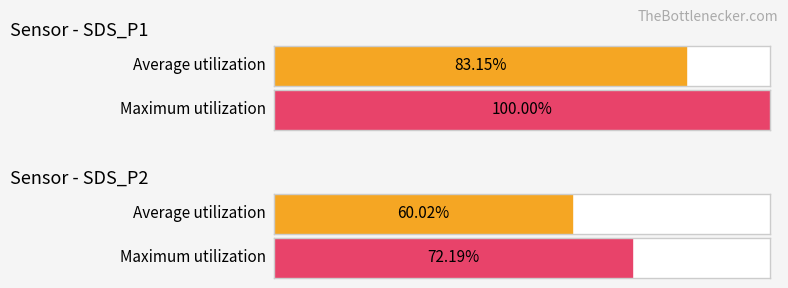

Between SDS_P2 Avg and 18, which series saw the biggest shift?

Average utilization